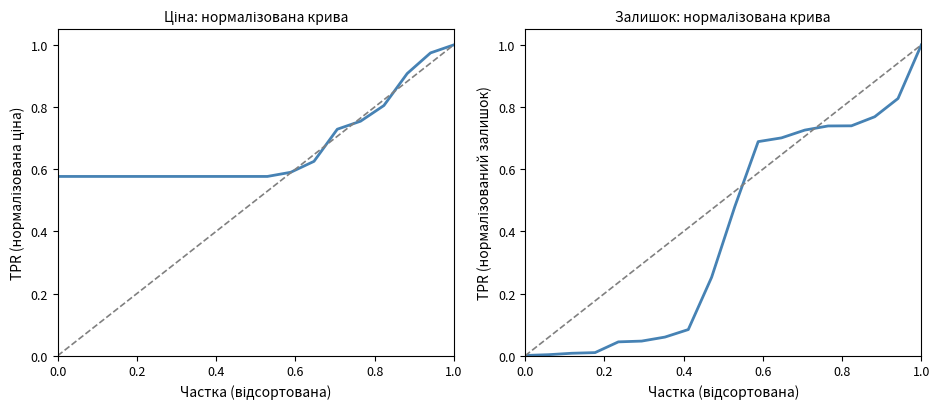

True or false: Залишок and Ціна cross at least once.

True